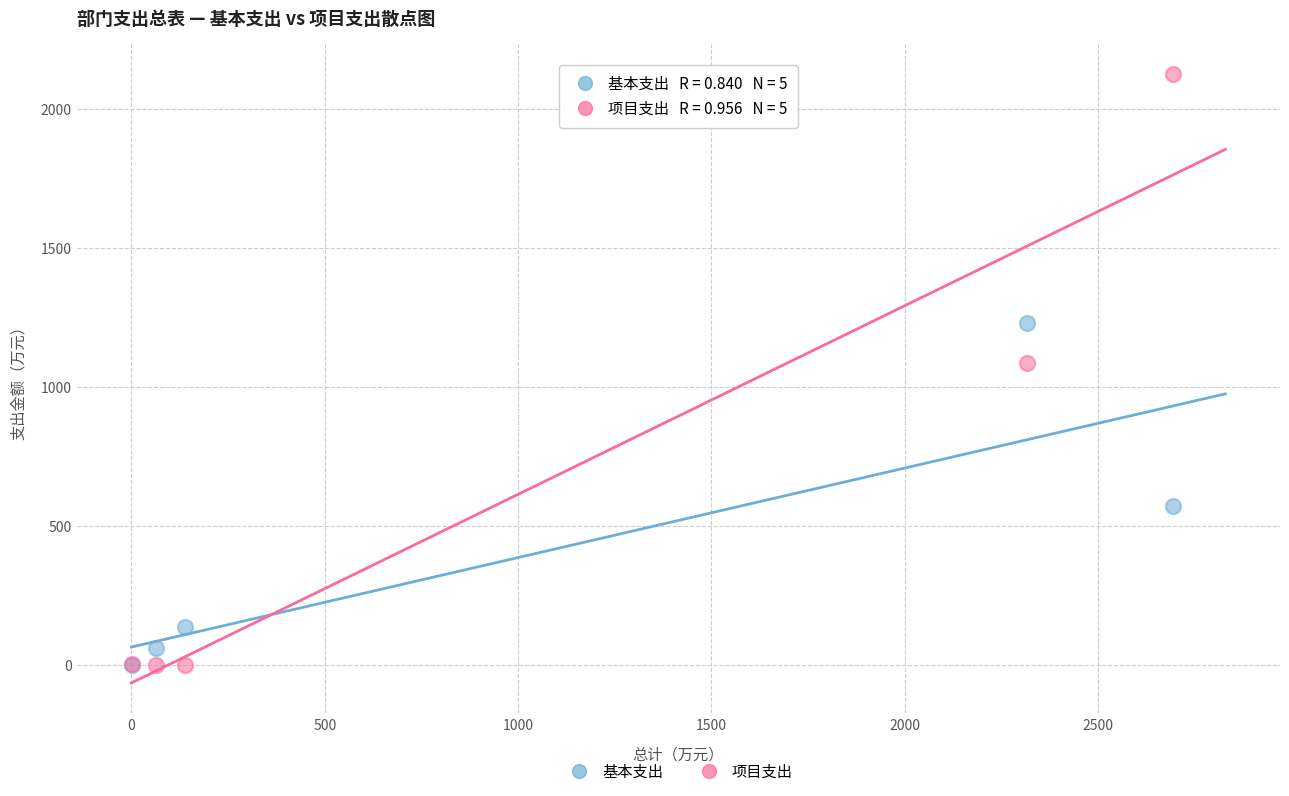

What are all the series names shown in the legend?

基本支出, 项目支出